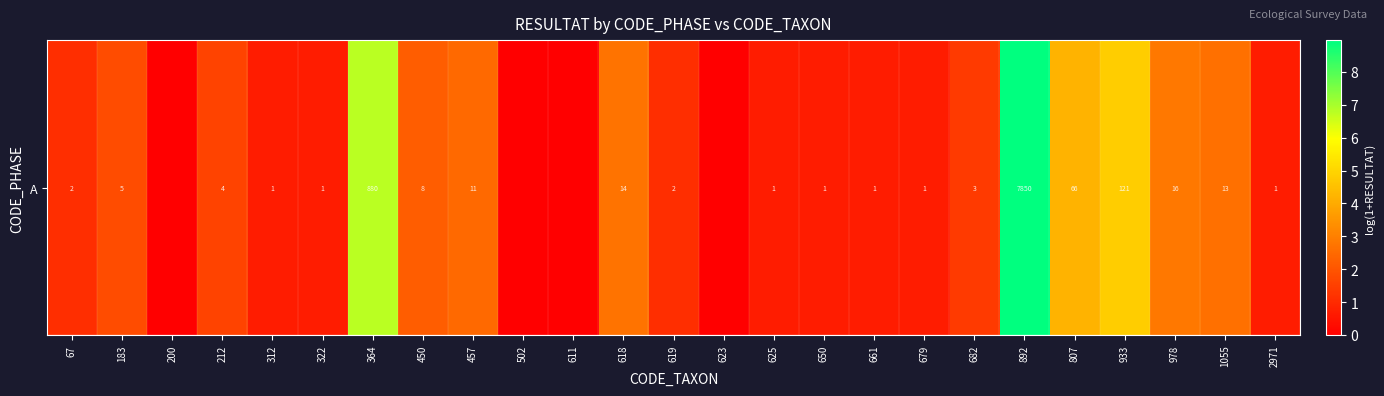

True or false: the data shows 0.7 at 322.

True